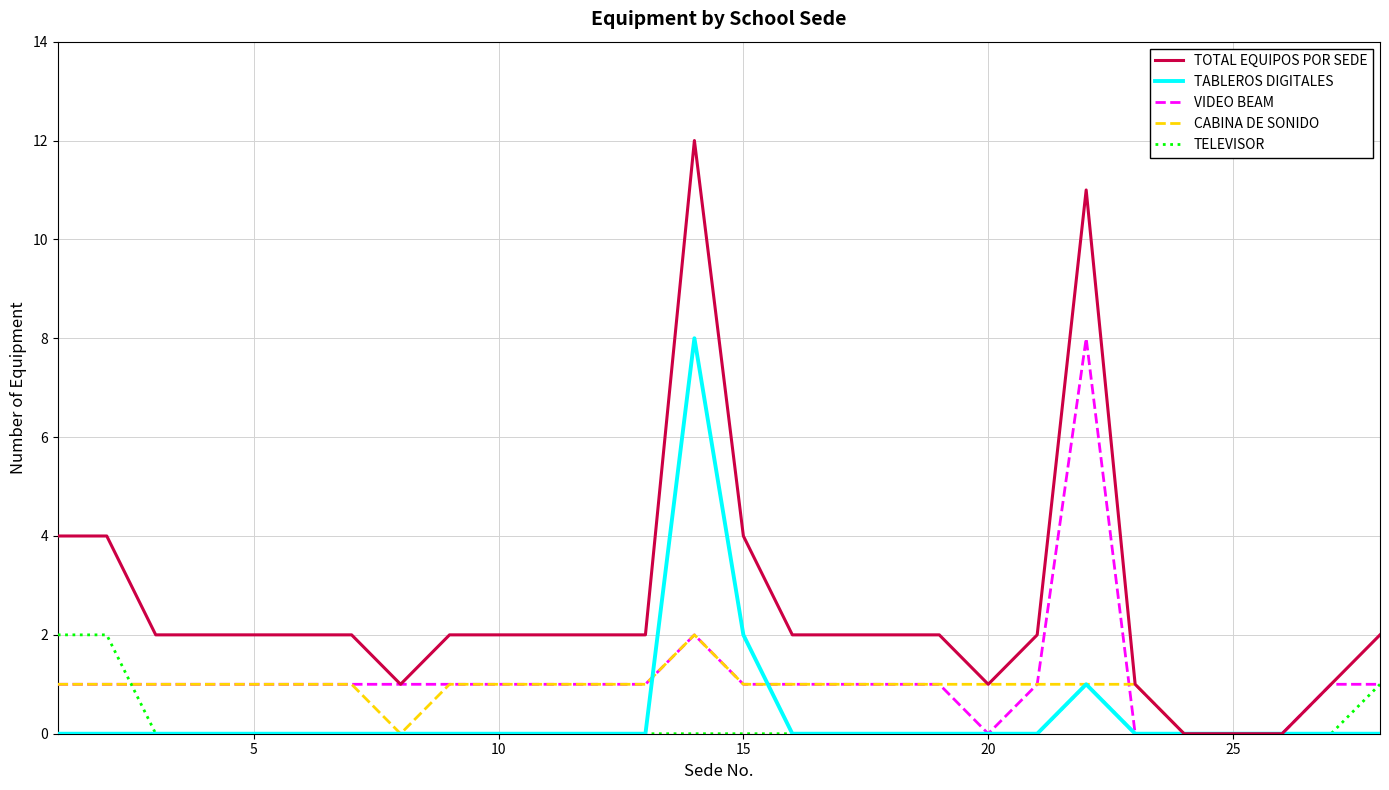

What is the greatest value displayed?

12